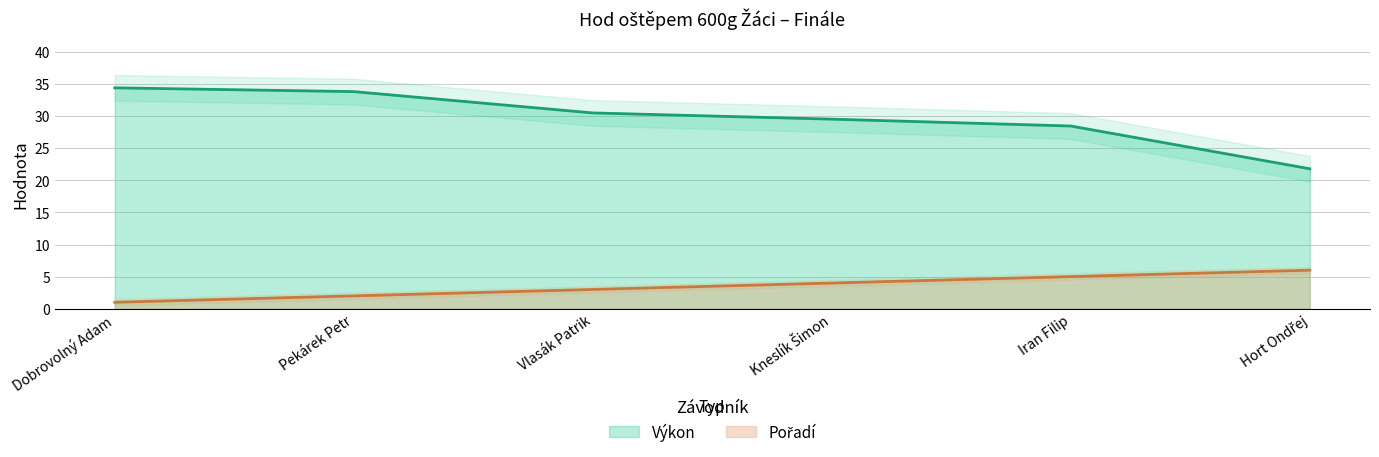

What is the difference between the maximum and minimum values in the Pořadí series?

5.0